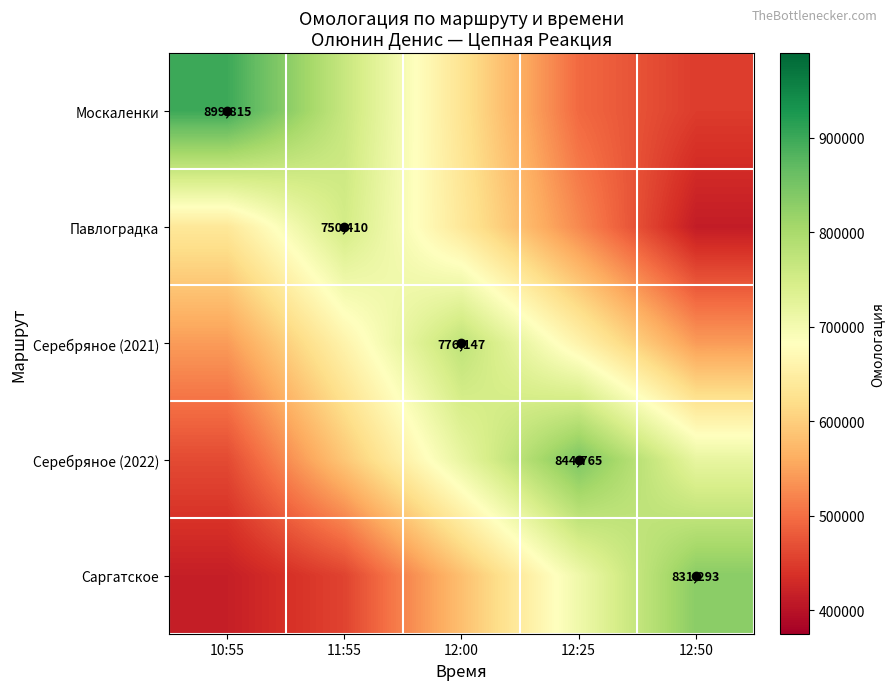

Rank the categories by Павлоградка value from highest to lowest.

11:55, 10:55, 12:00, 12:25, 12:50